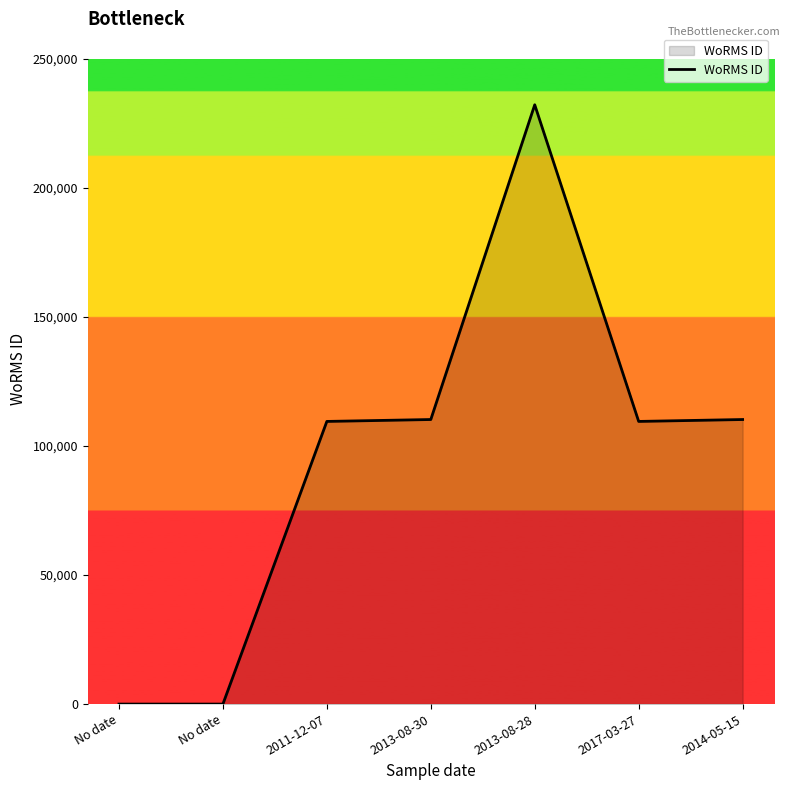

How many interior local valleys (lower than both neighbors) does the data have?

1